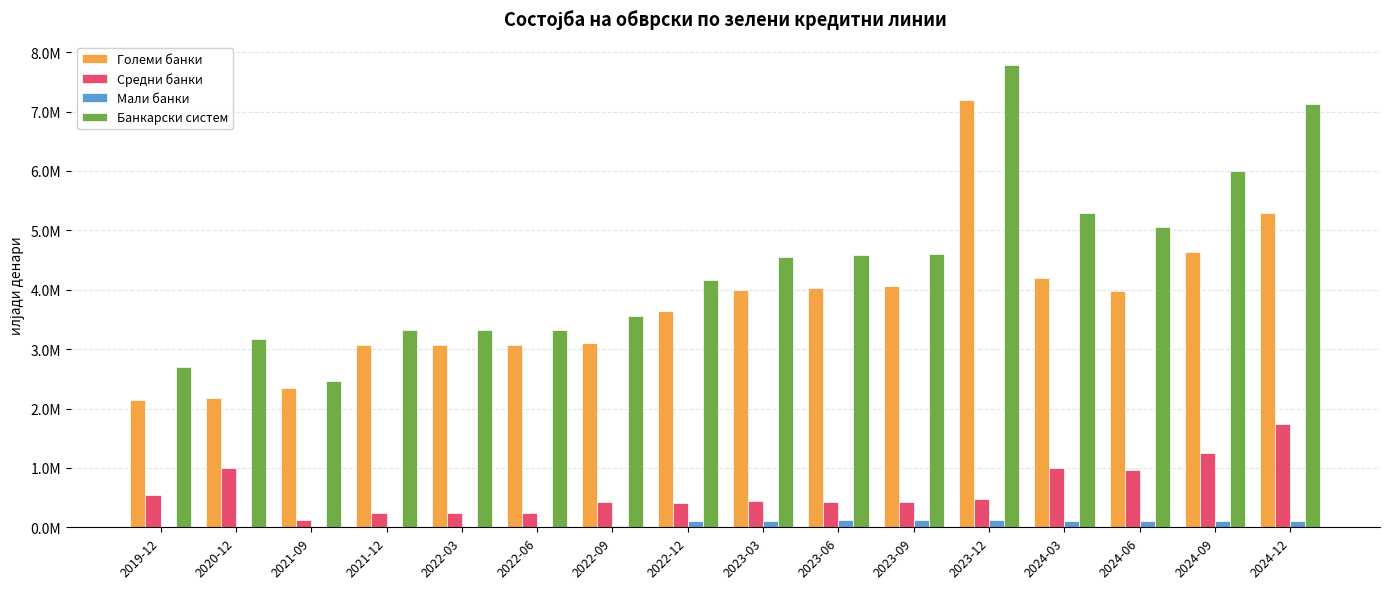

List the labels in order of Големи банки value, largest first.

2023-12, 2024-12, 2024-09, 2024-03, 2023-09, 2023-06, 2023-03, 2024-06, 2022-12, 2022-09, 2022-03, 2022-06, 2021-12, 2021-09, 2020-12, 2019-12